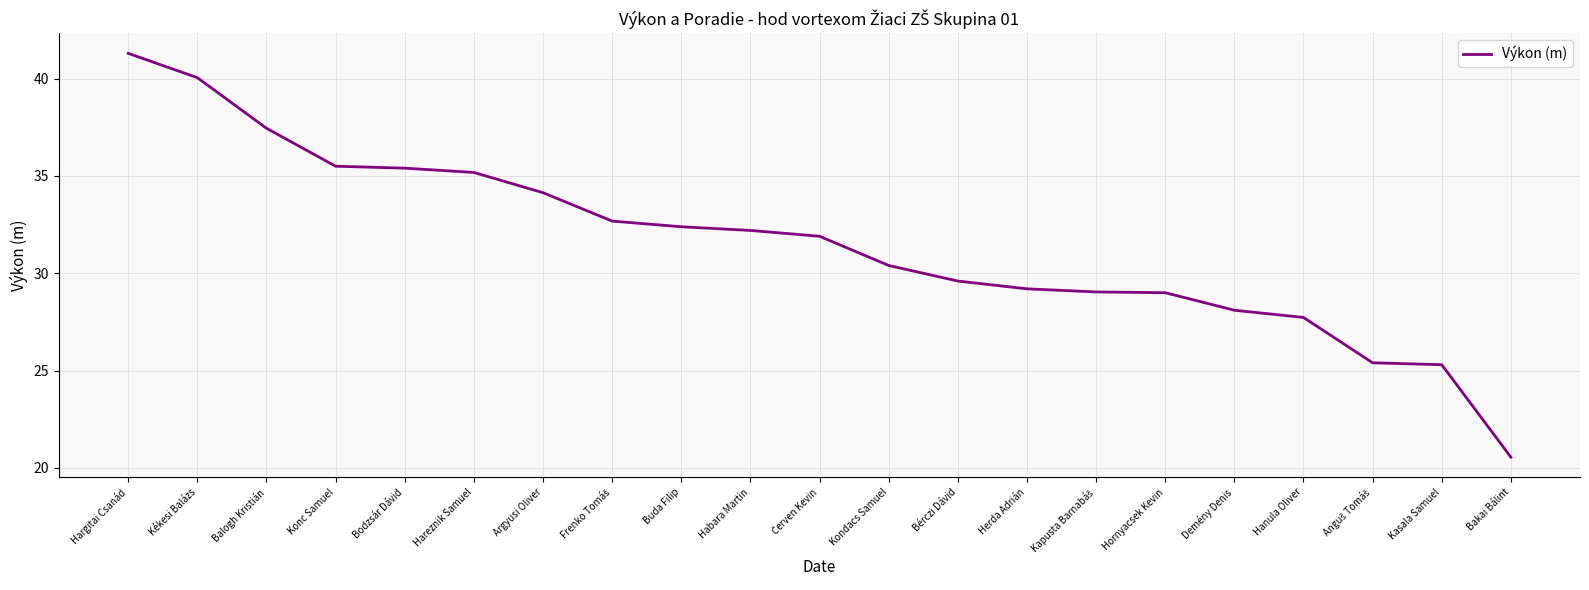

At which category does the chart reach its peak across all series?

Hargitai Csanád